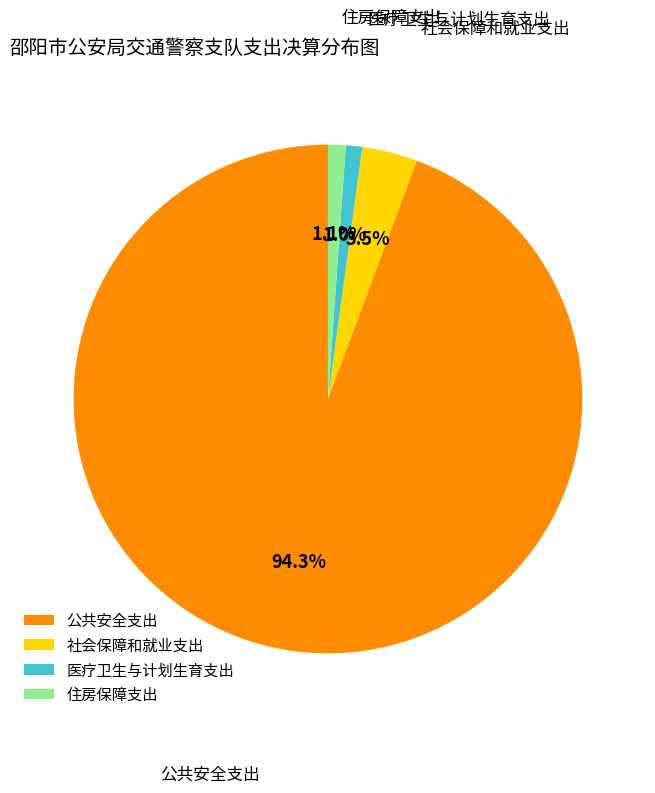

Combined, do 住房保障支出 and 公共安全支出 account for over 50%?

Yes